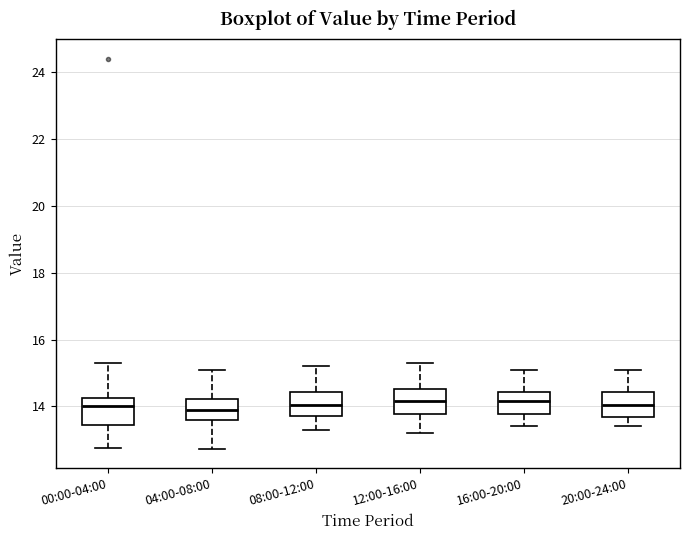

Reading left to right, transcribe this box plot: for each box, give where its median line is, the range the box spans, and where its two whiskers end, as read against the y-axis. The values are not printed on the chart, so give them approximately, as read against the axis.

00:00-04:00: median 14.0, box 13.4 to 14.2, whiskers 12.8 to 15.4
04:00-08:00: median 13.8, box 13.6 to 14.2, whiskers 12.8 to 15.2
08:00-12:00: median 14.0, box 13.8 to 14.4, whiskers 13.4 to 15.2
12:00-16:00: median 14.2, box 13.8 to 14.6, whiskers 13.2 to 15.4
16:00-20:00: median 14.2, box 13.8 to 14.4, whiskers 13.4 to 15.2
20:00-24:00: median 14.0, box 13.6 to 14.4, whiskers 13.4 to 15.2